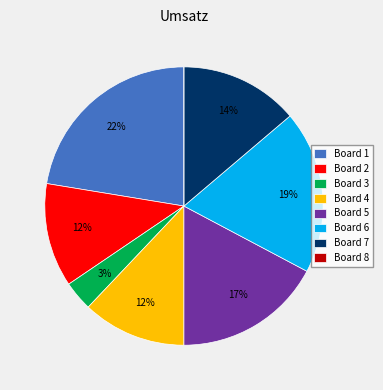

Do Board 3 and Board 7 together represent more than half of the pie?

No